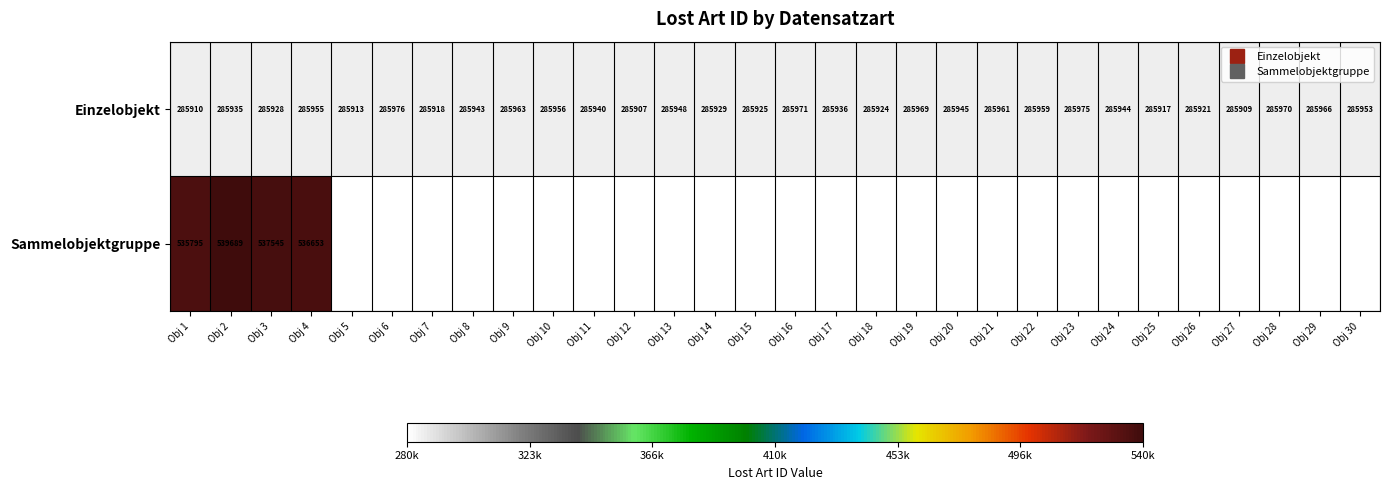

True or false: Einzelobjekt has a value of 285909.0 at Obj 27.

True